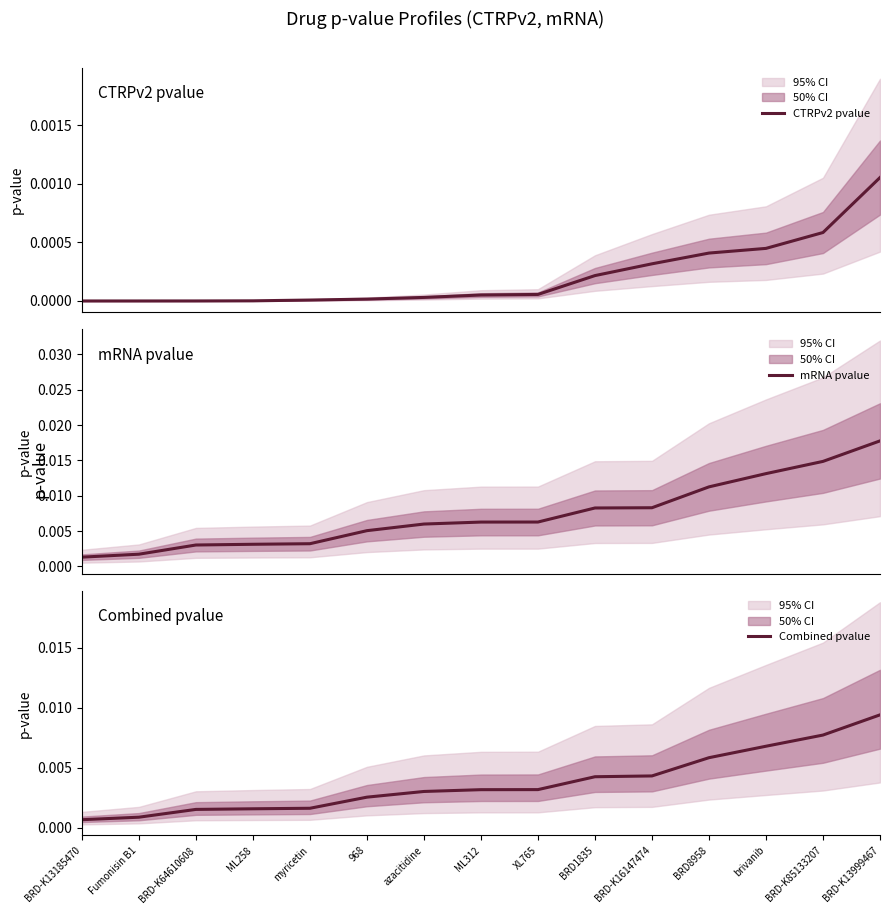

Is the value of mRNA pvalue at BRD8958 greater than the value of CTRPv2 pvalue at azacitidine?

Yes